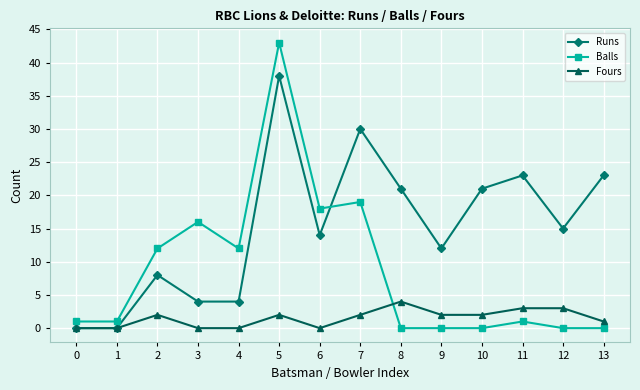

Which series has the largest total across all categories?

Runs